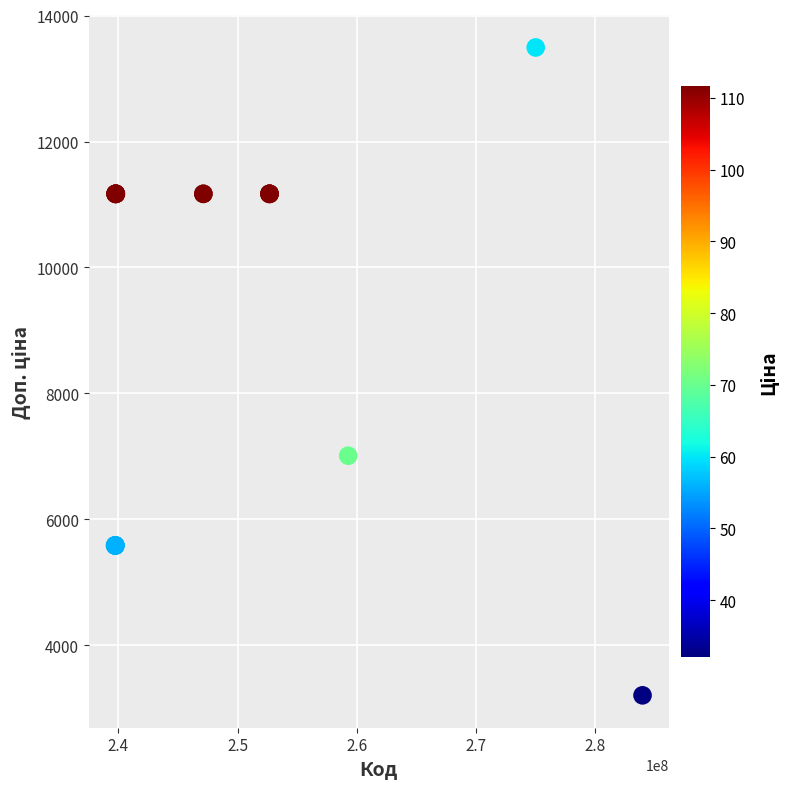

What Y value in the scatter plot is closest to 8349?

7010.0